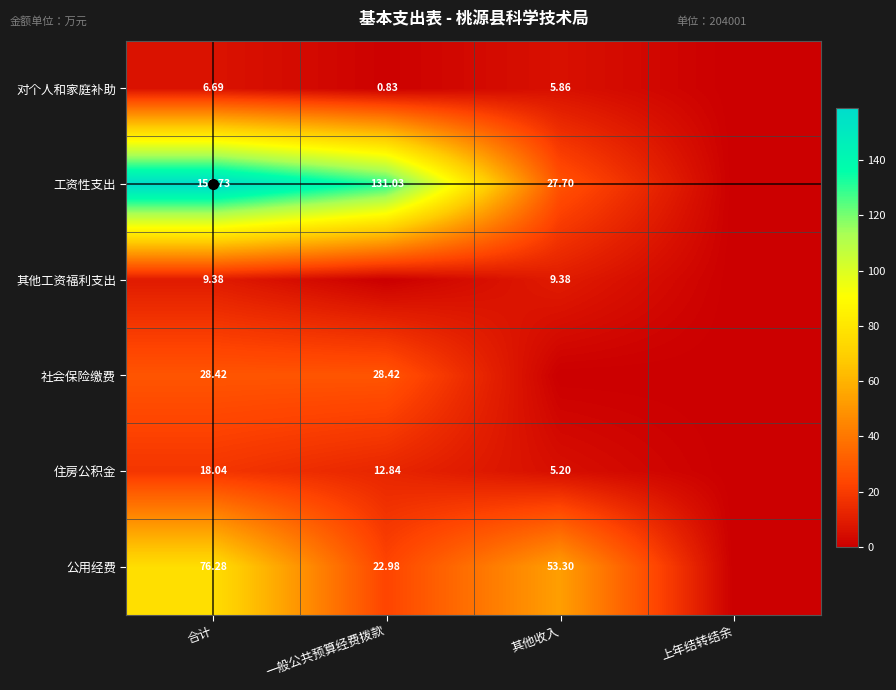

How many data points does each series have?

4